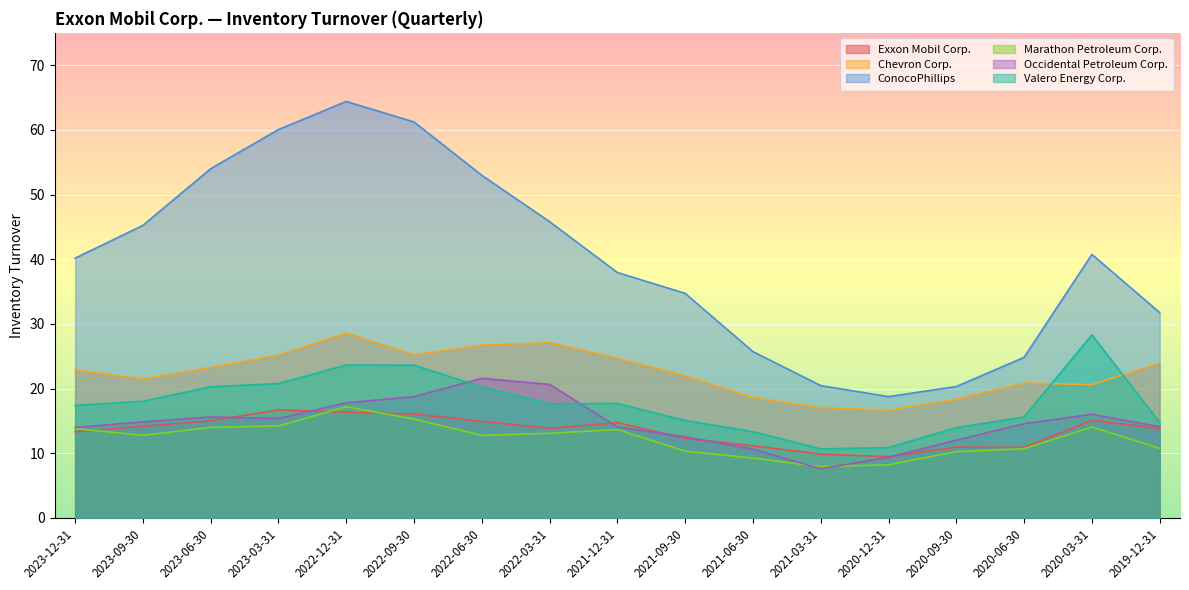

Count the number of categories in the chart.

17